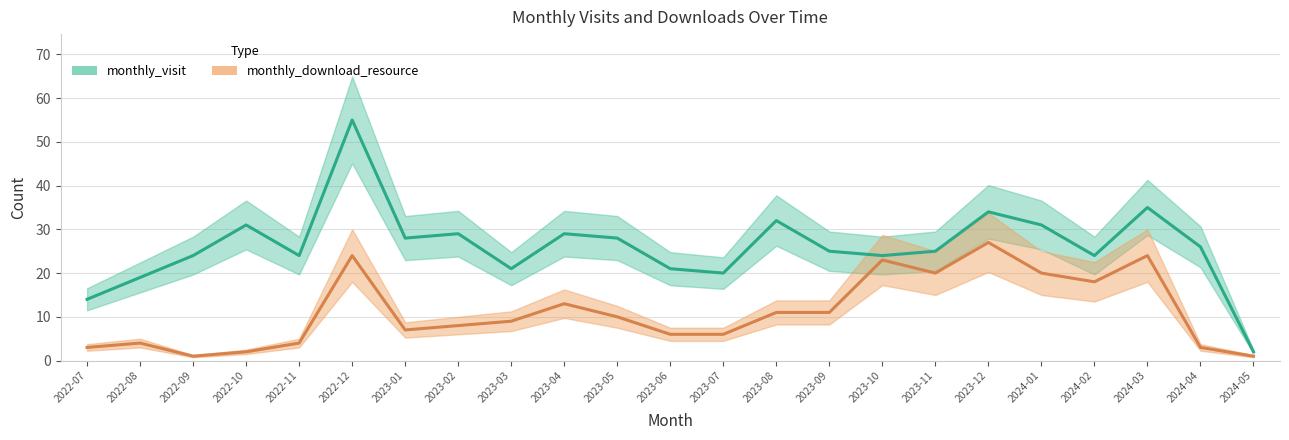

What is the label of the 17th point from the right?

2023-01